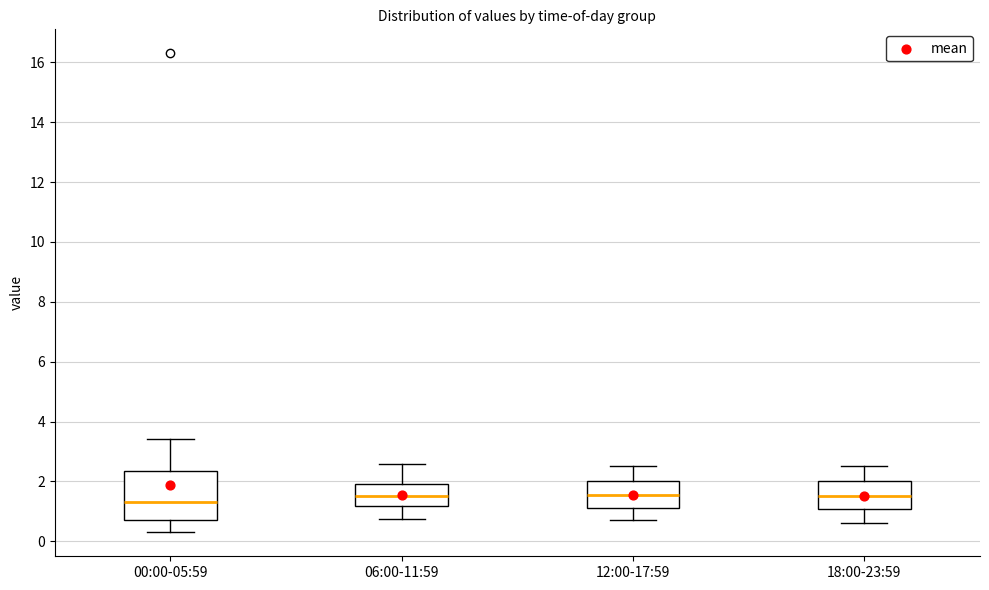

Where is the upper edge of the box for 06:00-11:59 on the y-axis? The values are not printed on the chart, so give them approximately, as read against the axis.

2.0